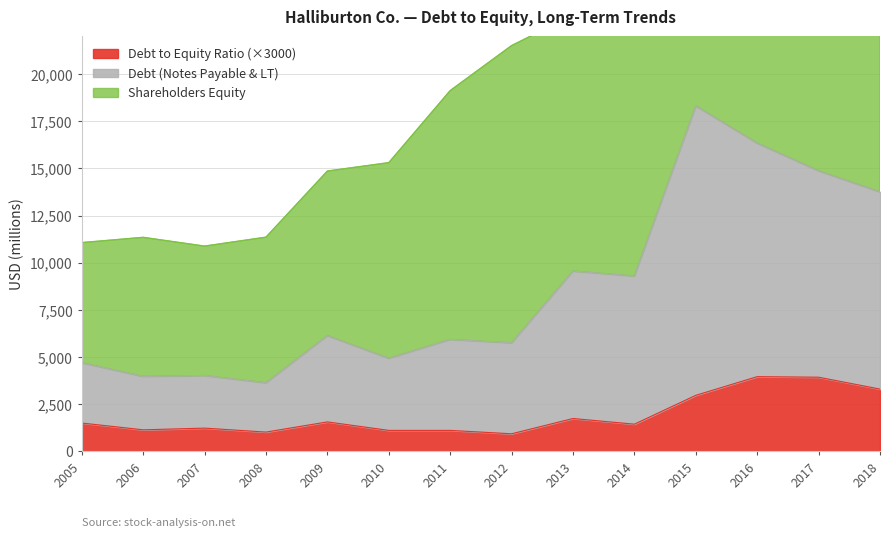

Where is the first local minimum for Debt to Equity Ratio?

2006